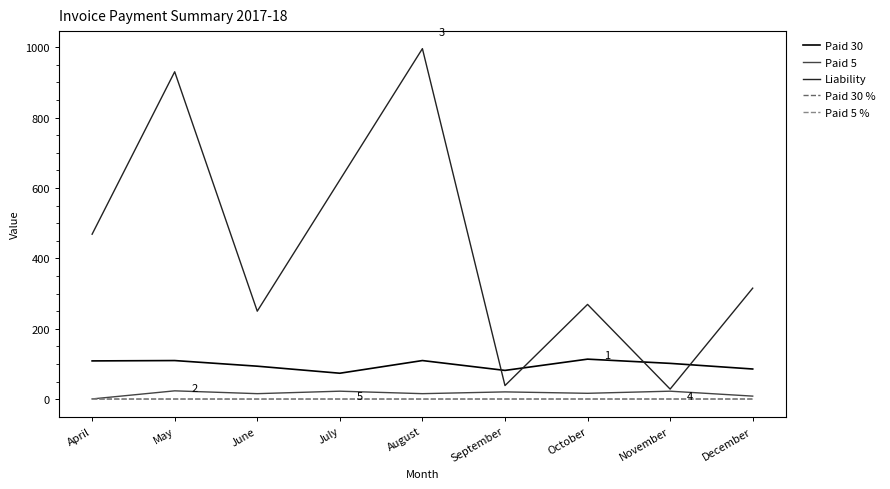

Which series has the largest total across all categories?

Liability